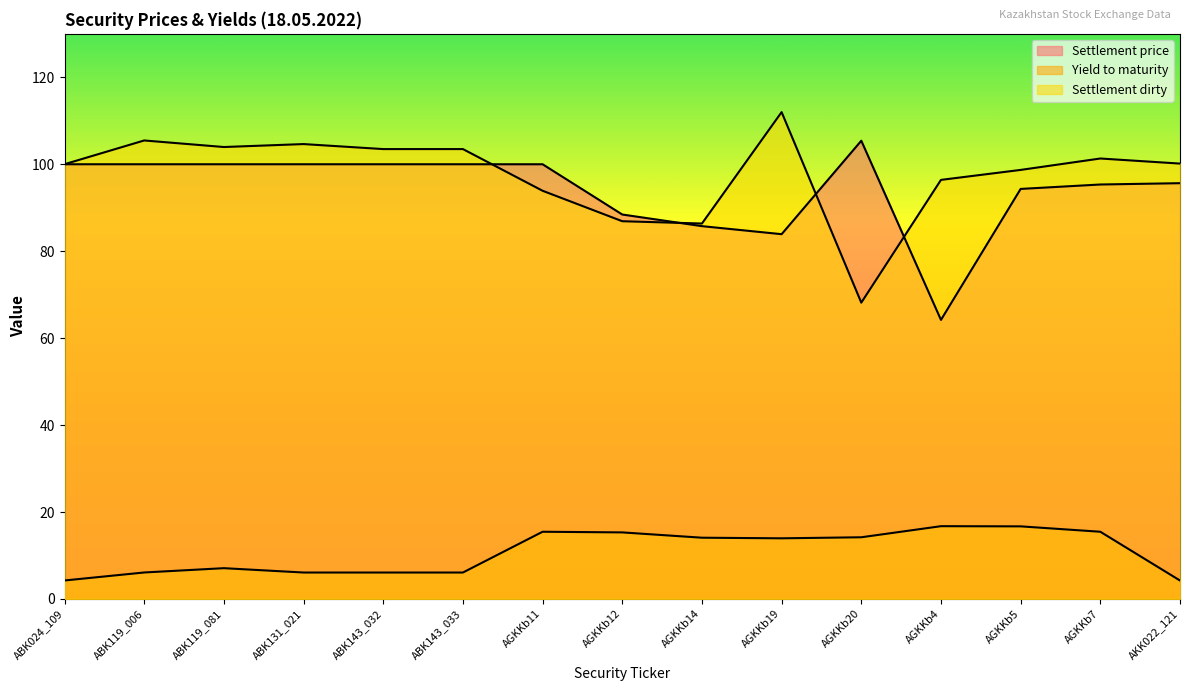

Is it true that Yield to maturity equals 22.4 at AGKKb11?

False